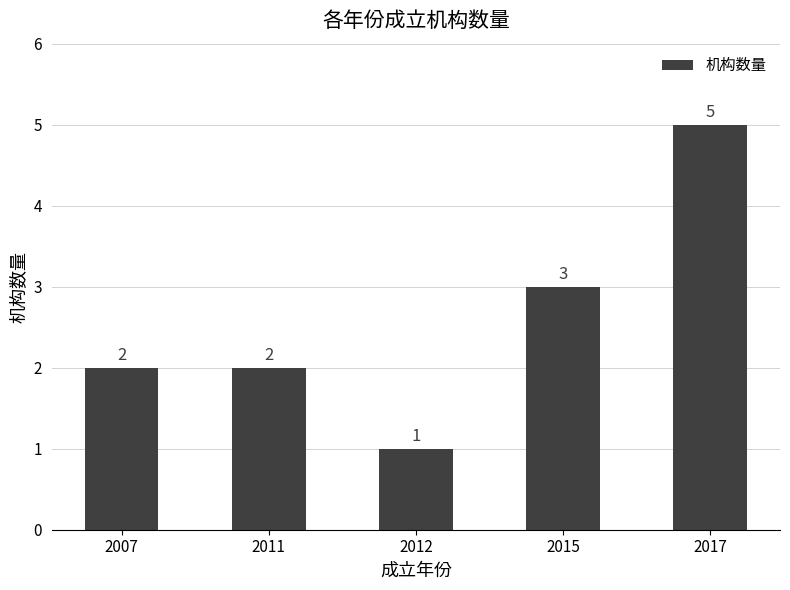

Is it true that the value at 2011 is 2?

True